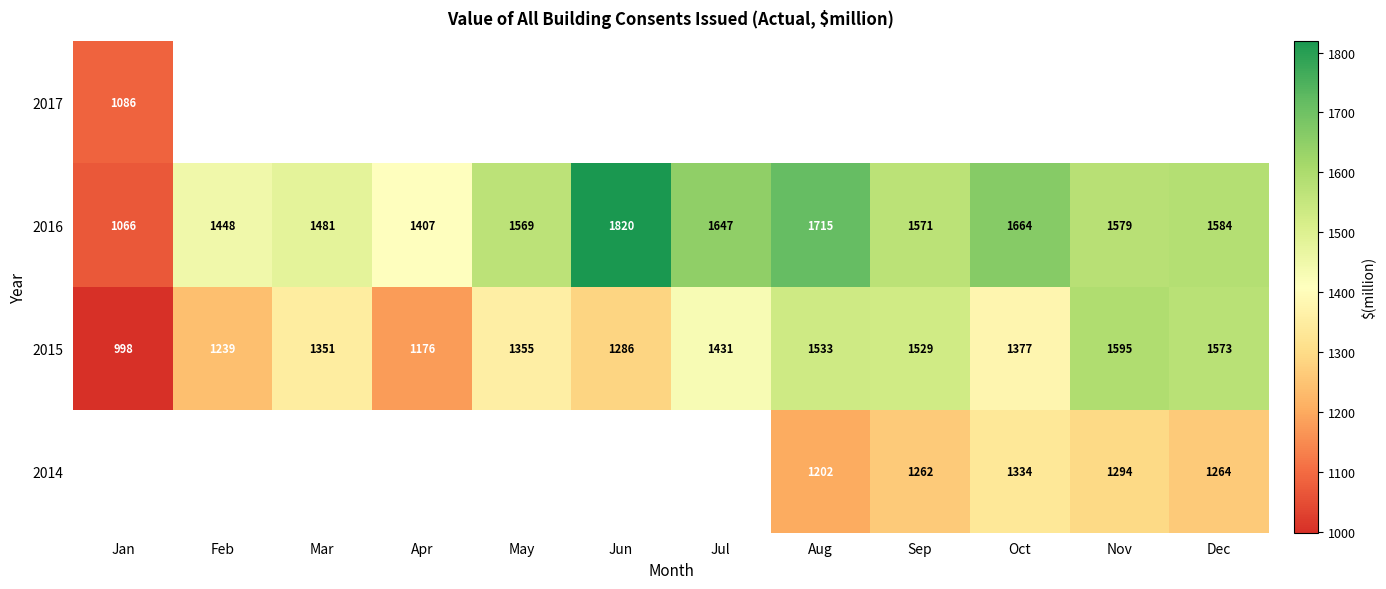

Which category has the highest value in the 2015 series?

Nov